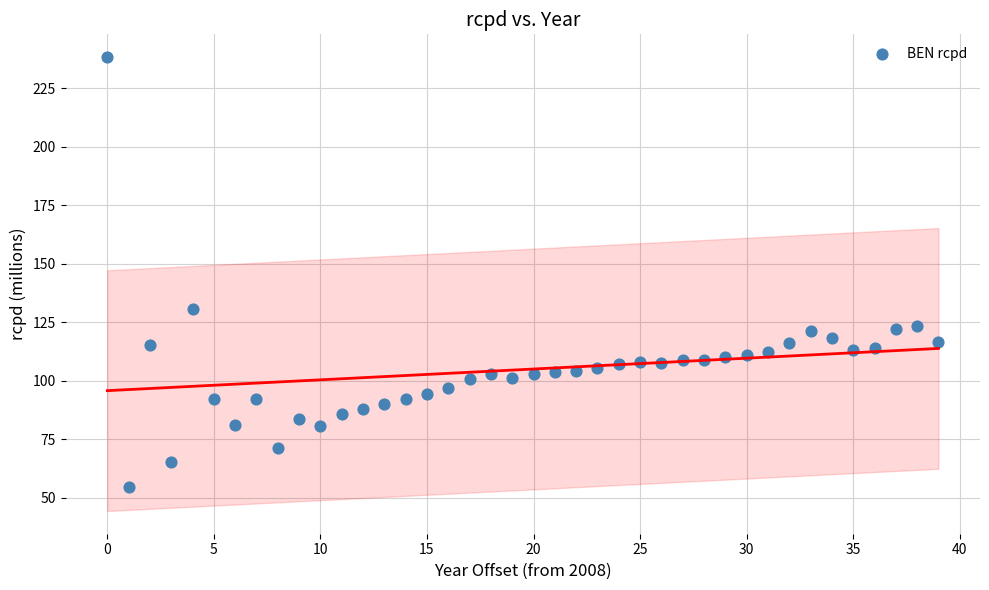

What is the range of Y values (max minus min)?

183.8